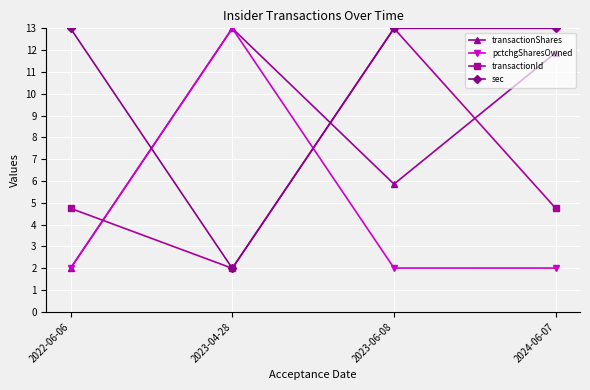

In transactionShares, how many points are lower than both neighbors (excluding endpoints)?

1